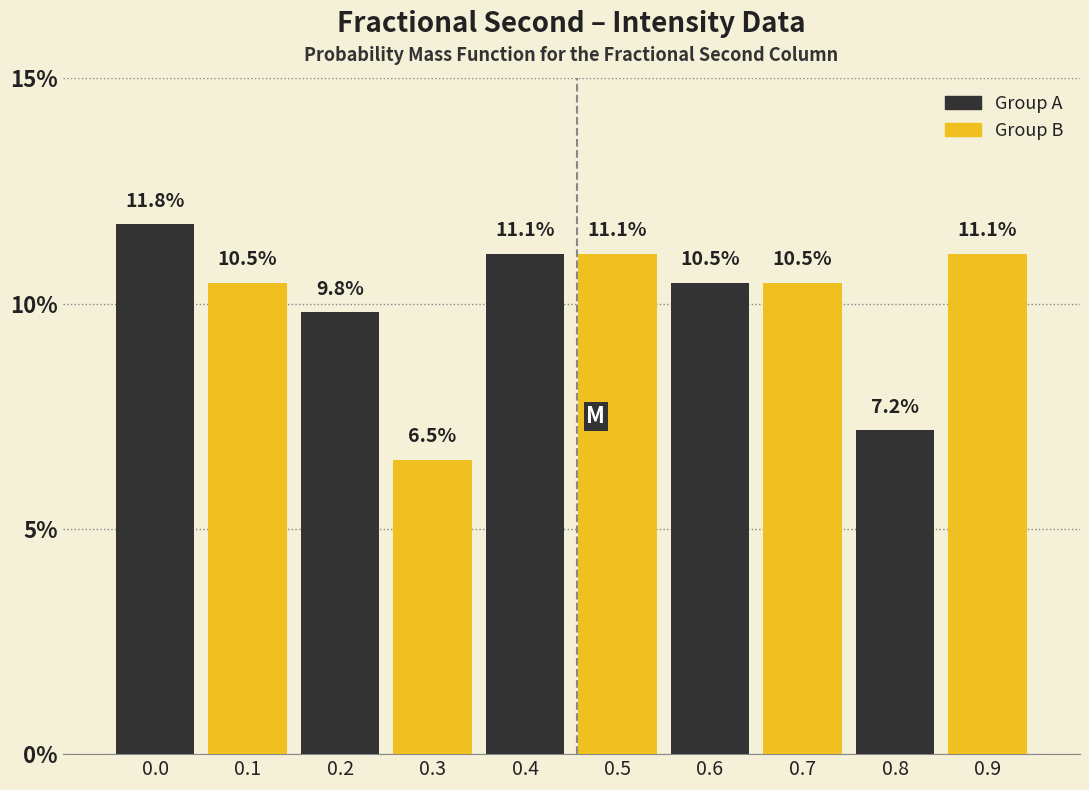

Reading right to left, list all the values displayed in this chart.

0.9=11.1	0.8=7.2	0.7=10.5	0.6=10.5	0.5=11.1	0.4=11.1	0.3=6.5	0.2=9.8	0.1=10.5	0.0=11.8